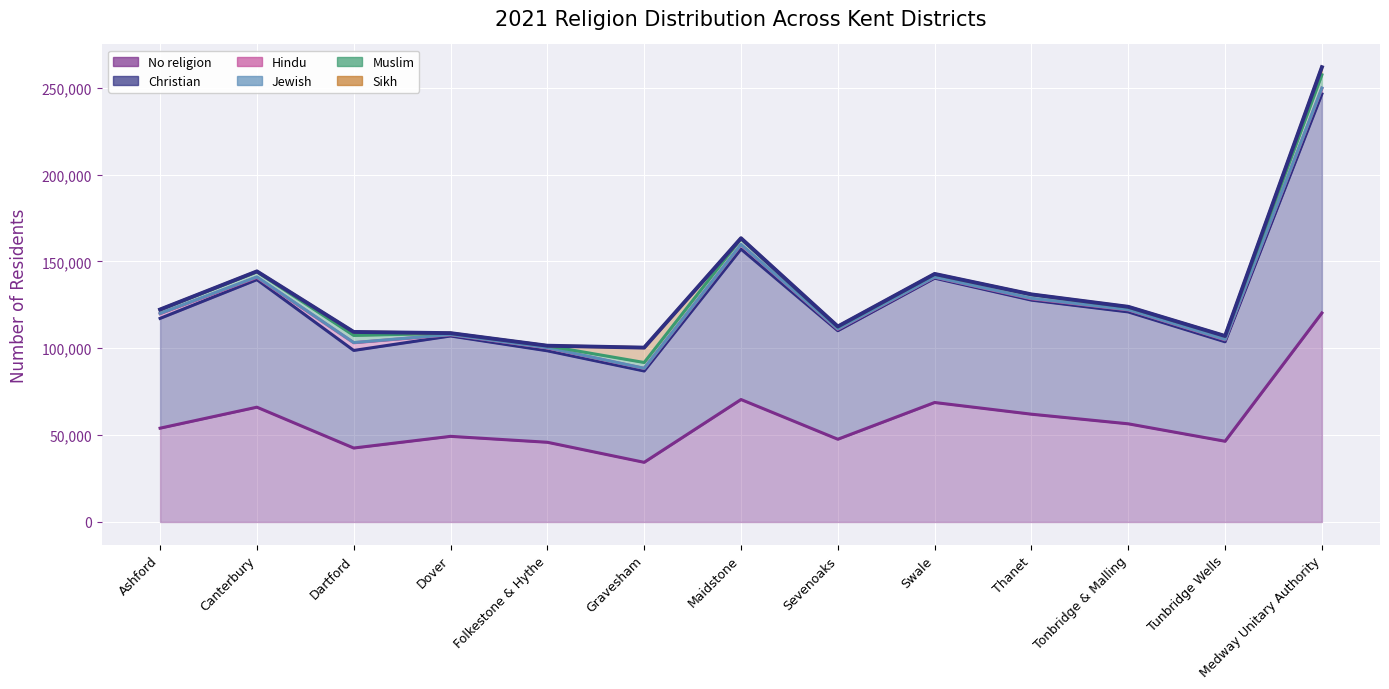

Reading left to right, what are all the values shown in this chart?

No religion: Ashford=54002	Canterbury=66087	Dartford=42581	Dover=49302	Folkestone & Hythe=45890	Gravesham=34353	Maidstone=70501	Sevenoaks=47639	Swale=68784	Thanet=62054	Tonbridge & Malling=56516	Tunbridge Wells=46480	Medway Unitary Authority=120309
Christian: Ashford=63197	Canterbury=73413	Dartford=56172	Dover=57768	Folkestone & Hythe=52653	Gravesham=52565	Maidstone=86589	Sevenoaks=62479	Swale=71562	Thanet=65654	Tonbridge & Malling=64406	Tunbridge Wells=57258	Medway Unitary Authority=126097
Hindu: Ashford=2717	Canterbury=1297	Dartford=4433	Dover=723	Folkestone & Hythe=1625	Gravesham=1491	Maidstone=2477	Sevenoaks=805	Swale=587	Thanet=803	Tonbridge & Malling=1167	Tunbridge Wells=1115	Medway Unitary Authority=3172
Jewish: Ashford=142	Canterbury=310	Dartford=91	Dover=113	Folkestone & Hythe=146	Gravesham=76	Maidstone=164	Sevenoaks=234	Swale=118	Thanet=268	Tonbridge & Malling=163	Tunbridge Wells=224	Medway Unitary Authority=217
Muslim: Ashford=2110	Canterbury=2875	Dartford=4100	Dover=734	Folkestone & Hythe=1107	Gravesham=3326	Maidstone=3332	Sevenoaks=1088	Swale=1529	Thanet=2129	Tonbridge & Malling=1381	Tunbridge Wells=1904	Medway Unitary Authority=7636
Sikh: Ashford=147	Canterbury=279	Dartford=2014	Dover=73	Folkestone & Hythe=46	Gravesham=8560	Maidstone=270	Sevenoaks=288	Swale=208	Thanet=103	Tonbridge & Malling=240	Tunbridge Wells=81	Medway Unitary Authority=4363